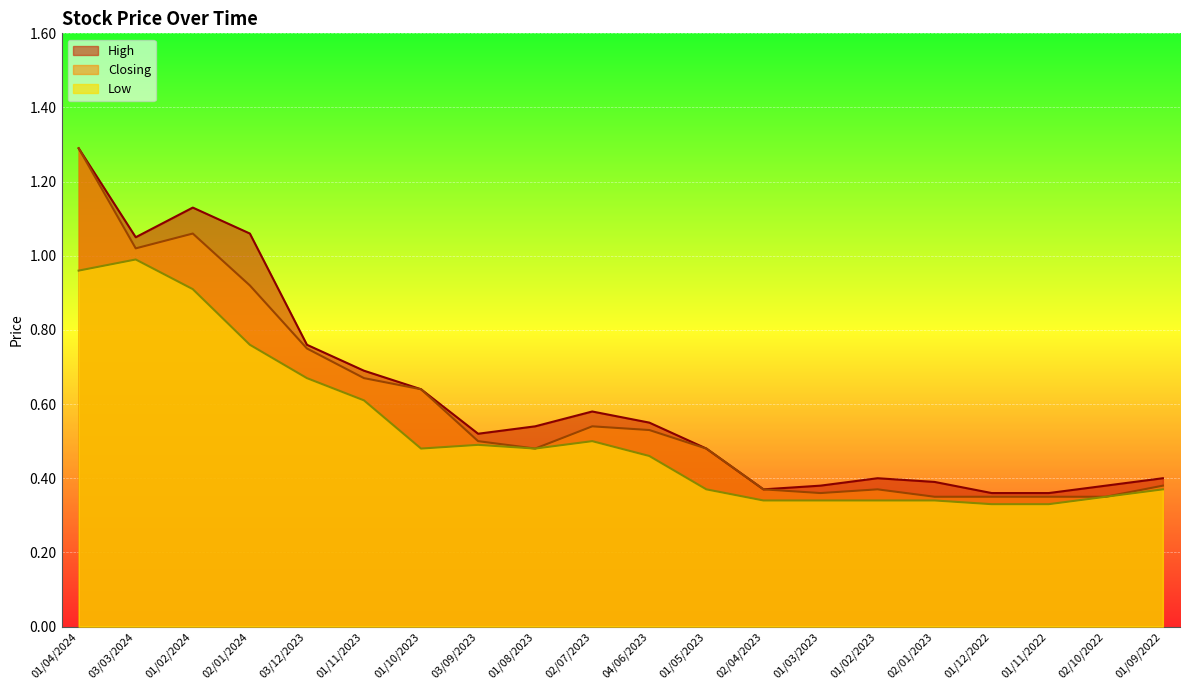

What is the difference between the Low values at 03/09/2023 and 01/04/2024?

0.5